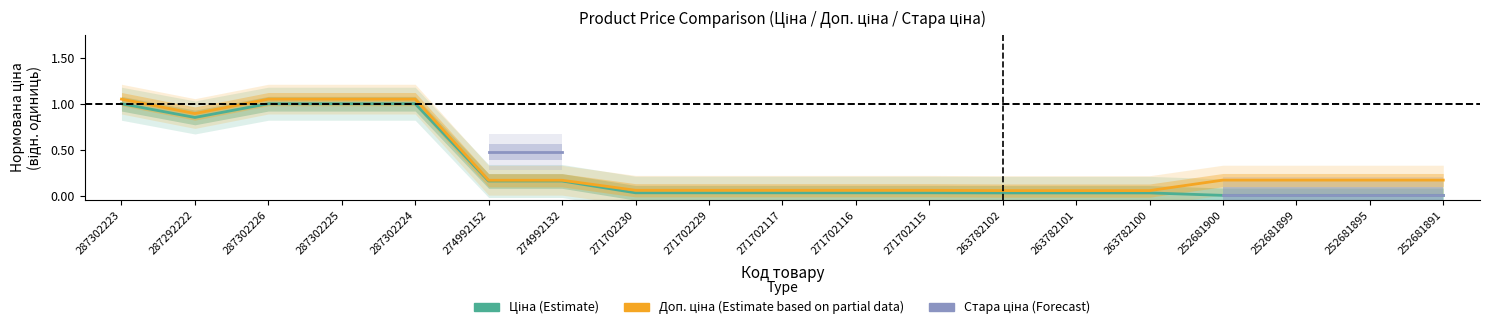

What is the label of the 5th point from the right?

263782100